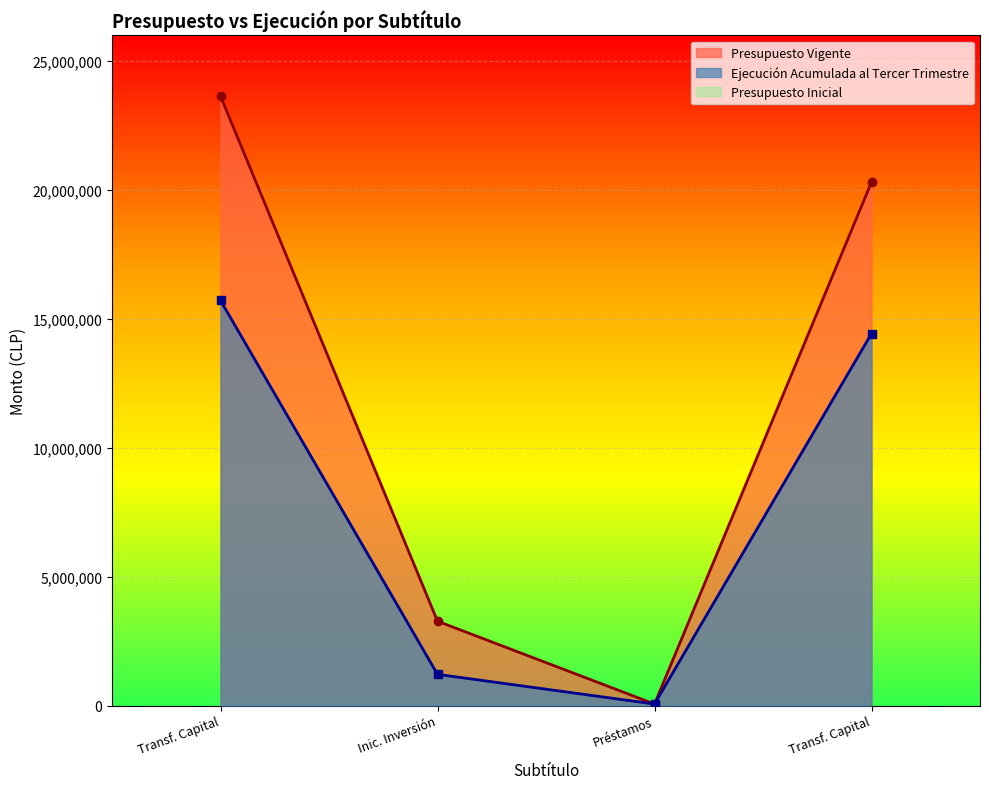

What is the minimum value for Ejecución Acumulada al Tercer Trimestre?

59450